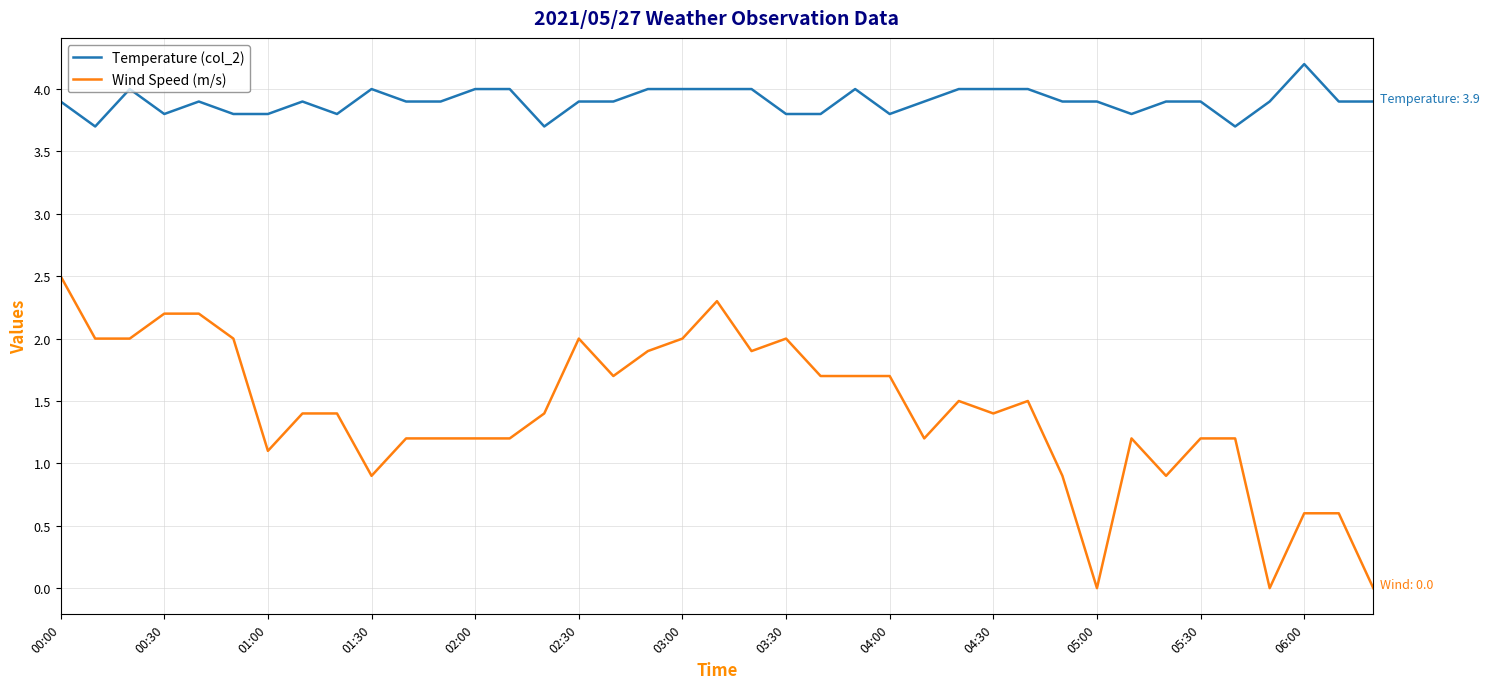

Which series has the widest spread of values?

Wind Speed (m/s)